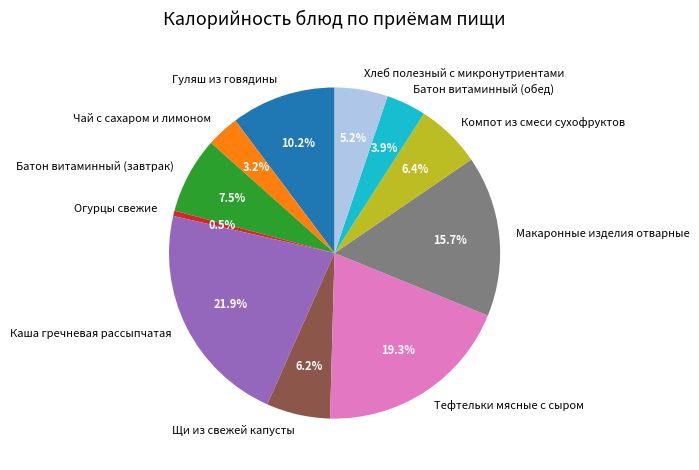

What is the largest slice in the pie chart?

Каша гречневая рассыпчатая